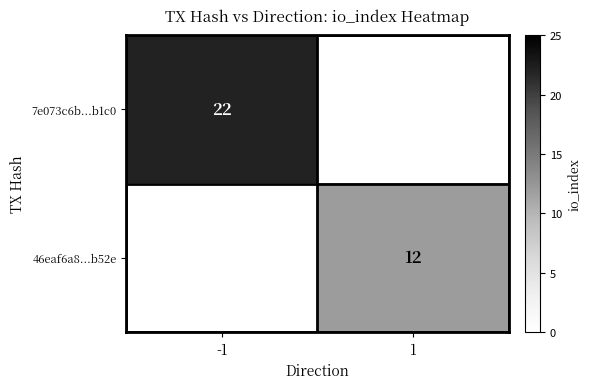

The 7e073c6b...b1c0 series shows 39.3 at -1. True or false?

False